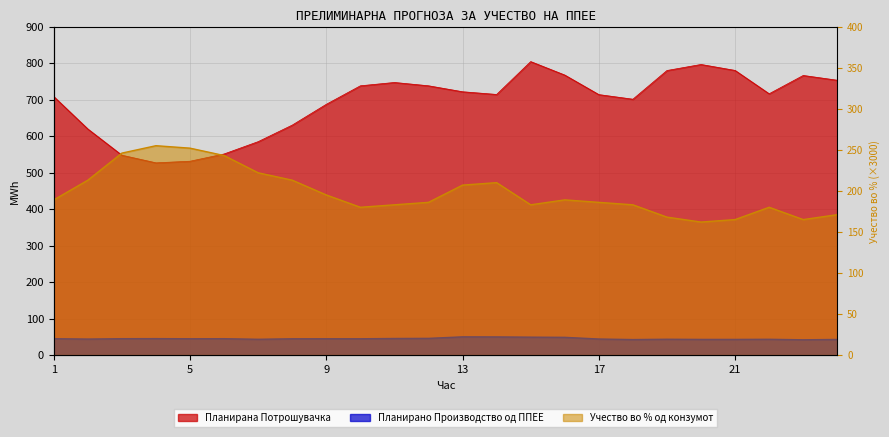

What are all the series names shown in the legend?

Планирано Производство од ППЕЕ, Планирана Потрошувачка, Учество во % од конзумот